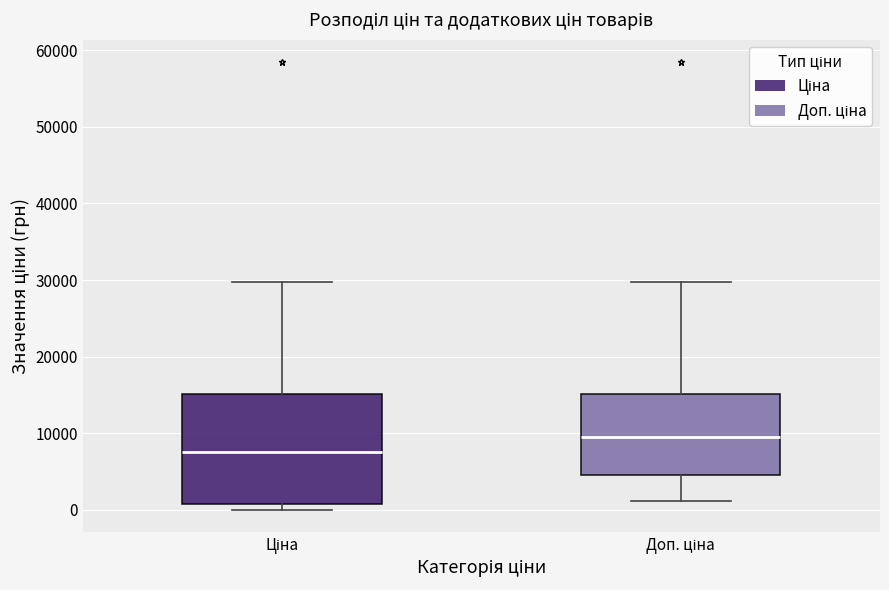

Reading left to right, transcribe this box plot: for each box, give where its median line is, the range the box spans, and where its two whiskers end, as read against the y-axis. The values are not printed on the chart, so give them approximately, as read against the axis.

Ціна: median 8000, box 1000 to 15000, whiskers 0 to 30000
Доп. ціна: median 9000, box 5000 to 15000, whiskers 1000 to 30000